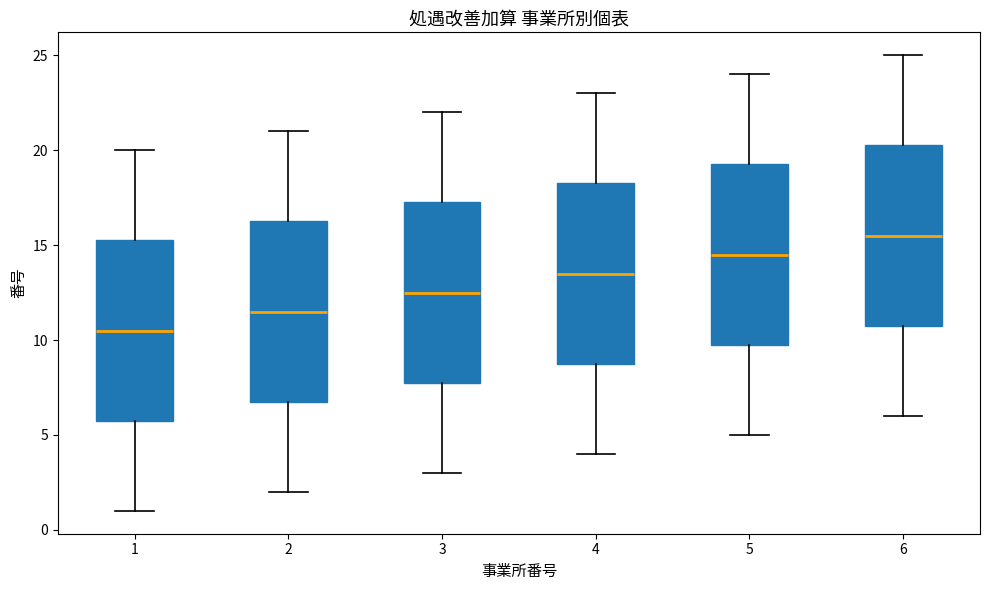

Which box has the highest median line?

6